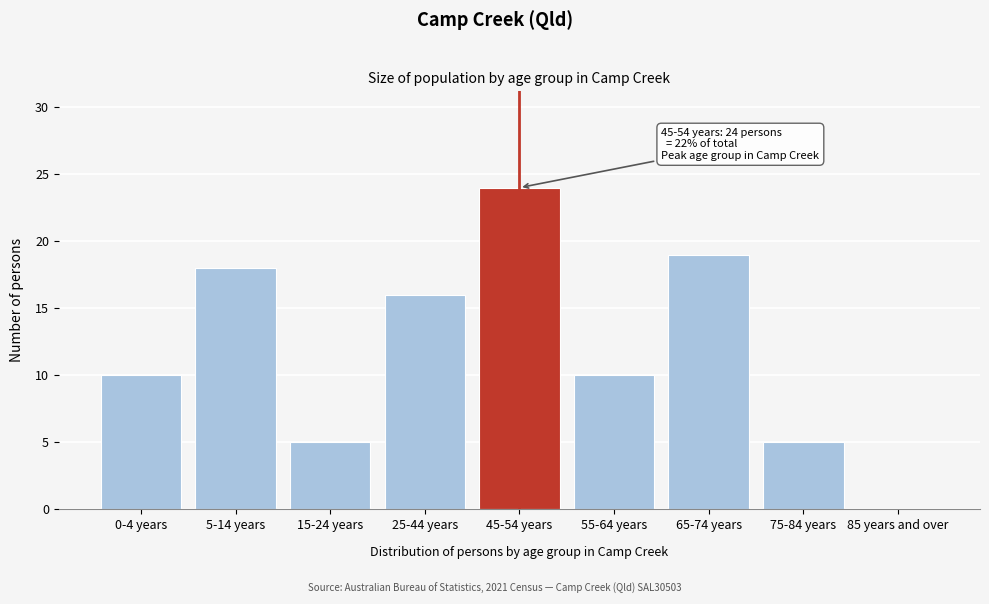

Reading left to right, extract all data points from this chart.

0-4 years=10	5-14 years=18	15-24 years=5	25-44 years=16	45-54 years=24	55-64 years=10	65-74 years=19	75-84 years=5	85 years and over=0